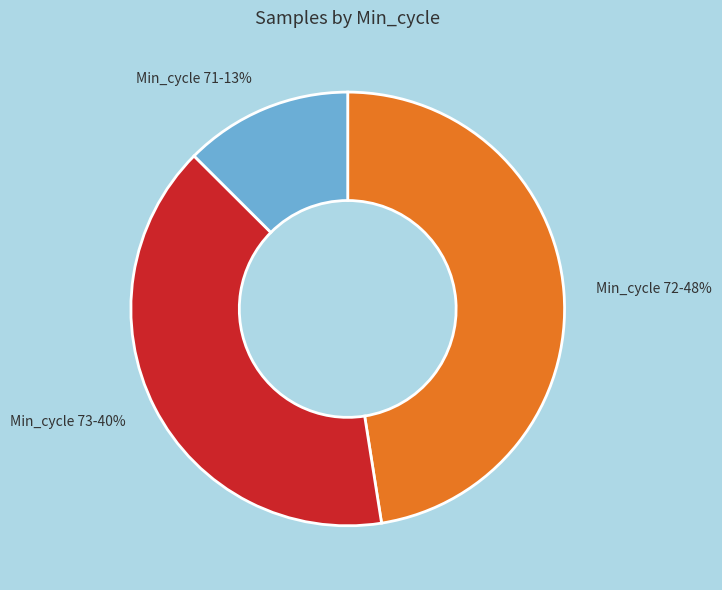

Approximately how many times larger is the value at Min_cycle 73-40% compared to Min_cycle 72-48%?

0.8